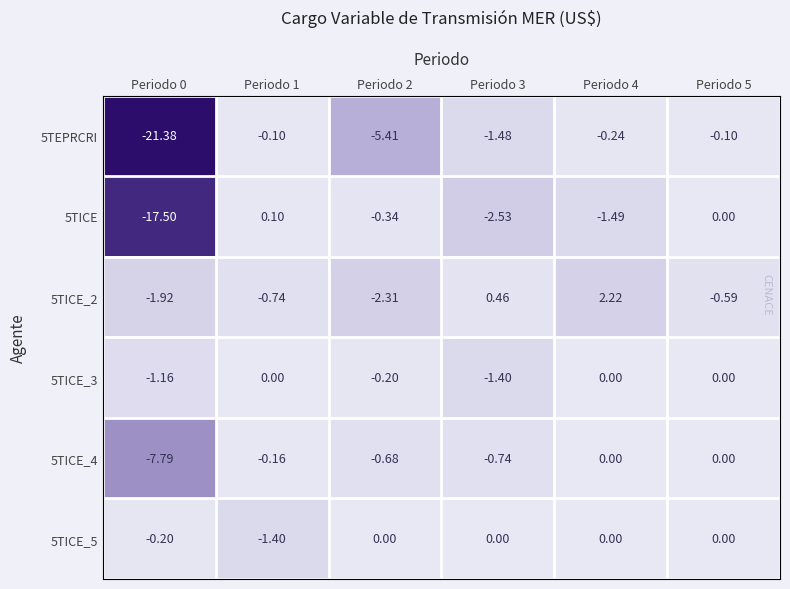

Is the value of 5TICE_3 at Periodo 0 greater than the value of 5TEPRCRI at Periodo 2?

Yes